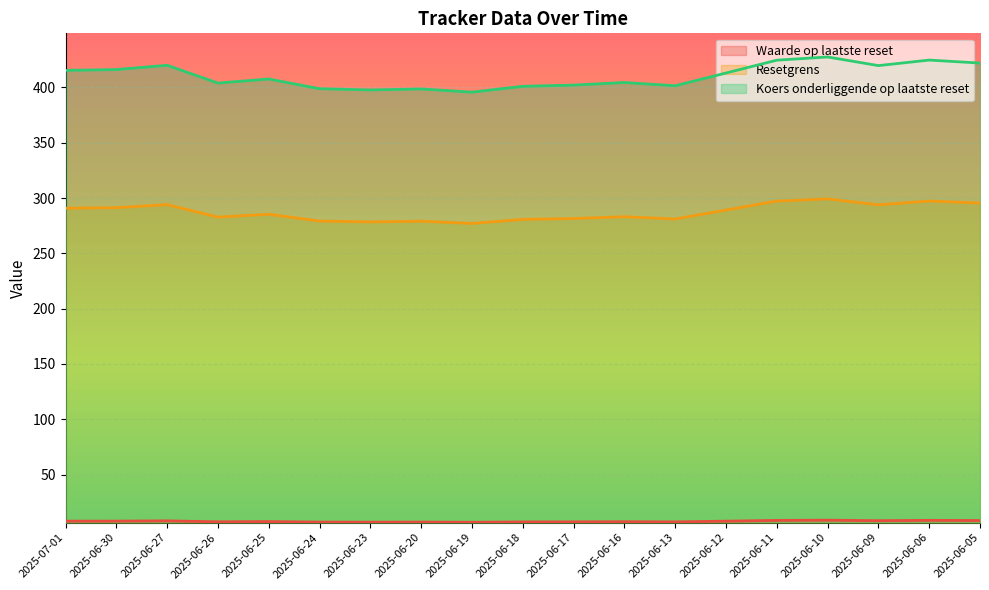

True or false: Waarde op laatste reset and Resetgrens intersect in this chart.

False